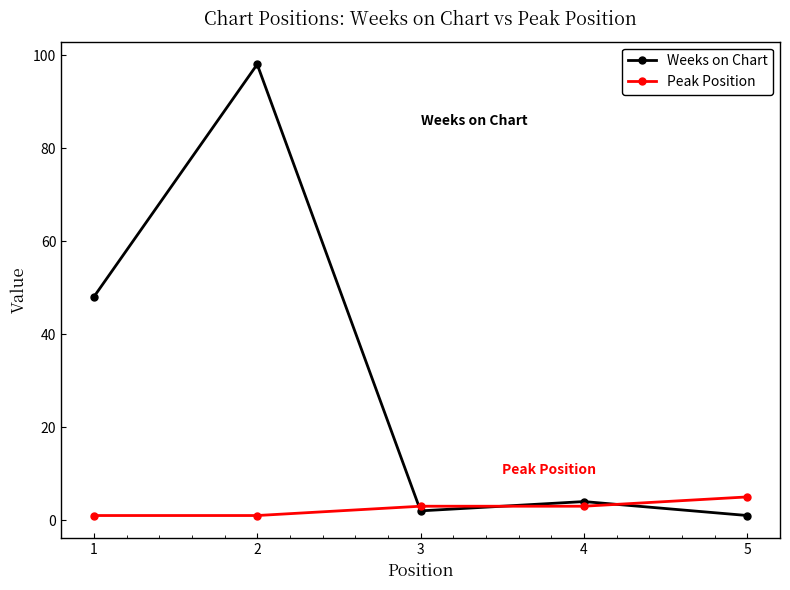

Rank the series by their average value, from lowest to highest.

Peak Position, Weeks on Chart